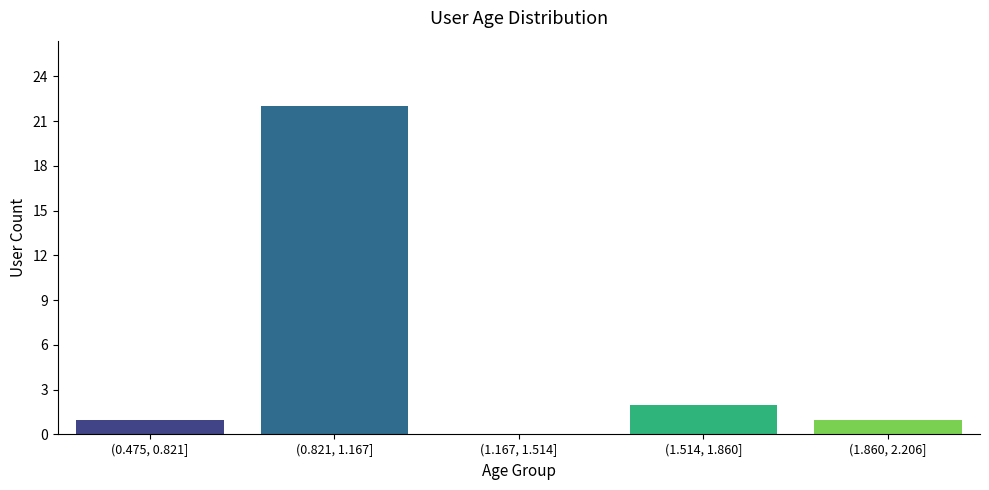

Reading right to left, list all the values displayed in this chart.

(1.860, 2.206]=1	(1.514, 1.860]=2	(1.167, 1.514]=0	(0.821, 1.167]=22	(0.475, 0.821]=1